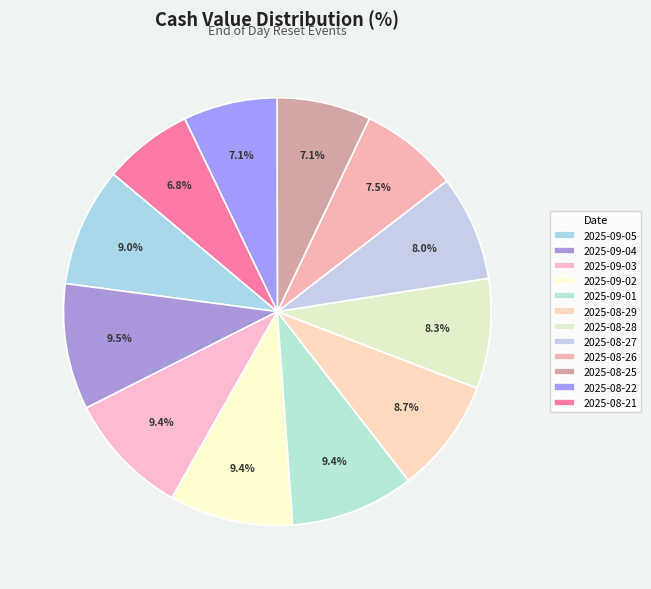

To the nearest percent, what percentage of the pie is 2025-08-27?

8%